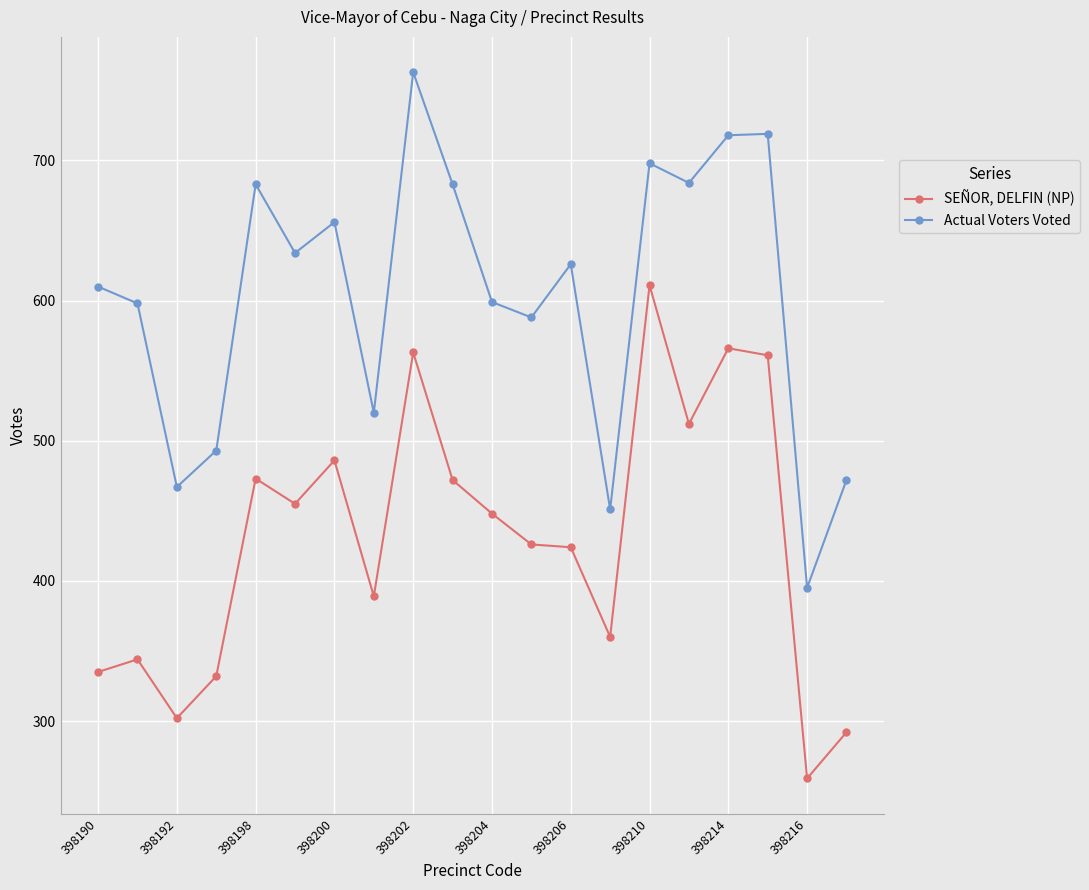

What is the greatest value displayed?

763